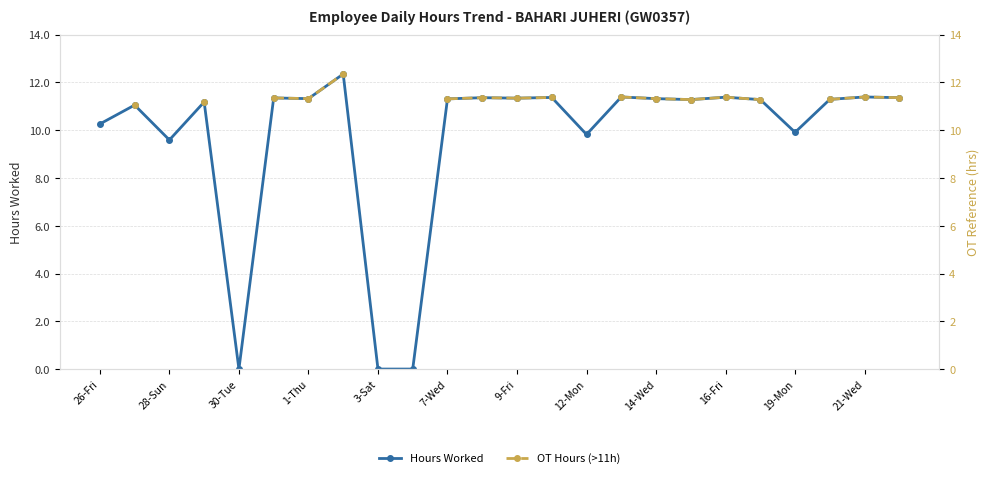

True or false: Hours Worked has more than 1 interior local peaks.

True